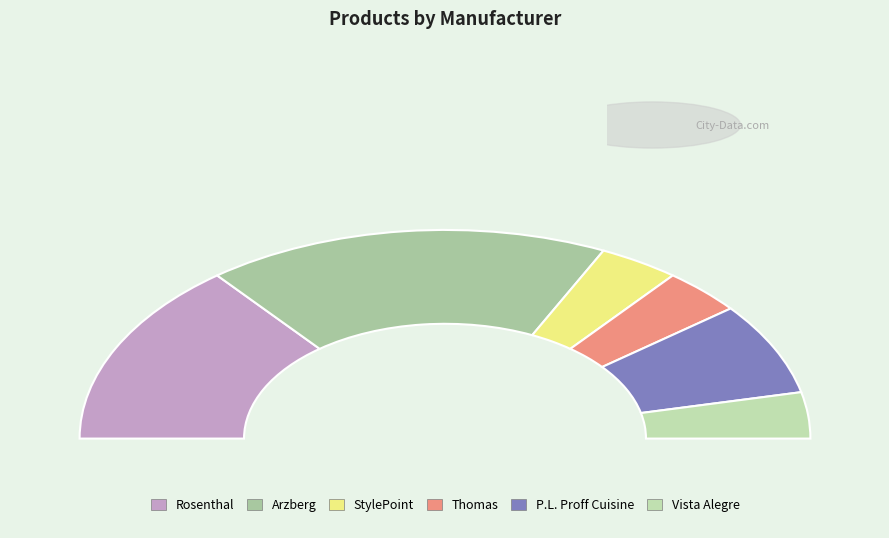

Approximately how many times larger is the value at StylePoint compared to Thomas?

1.0